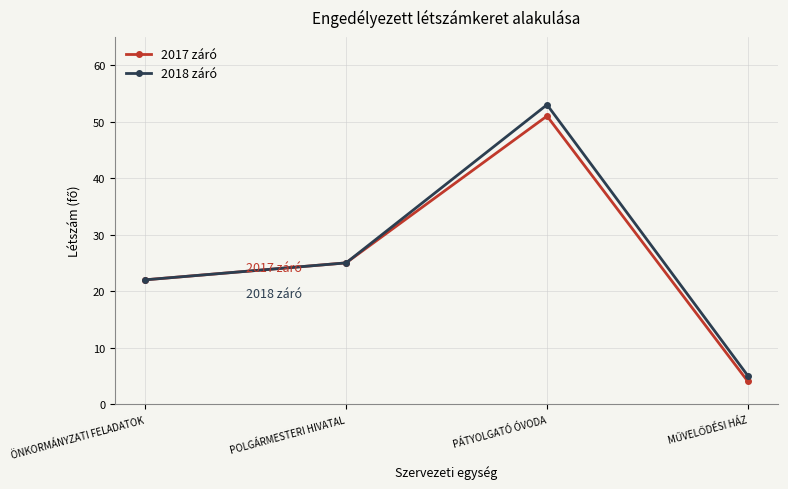

List the series in order of their overall mean, lowest first.

2017 záró, 2018 záró